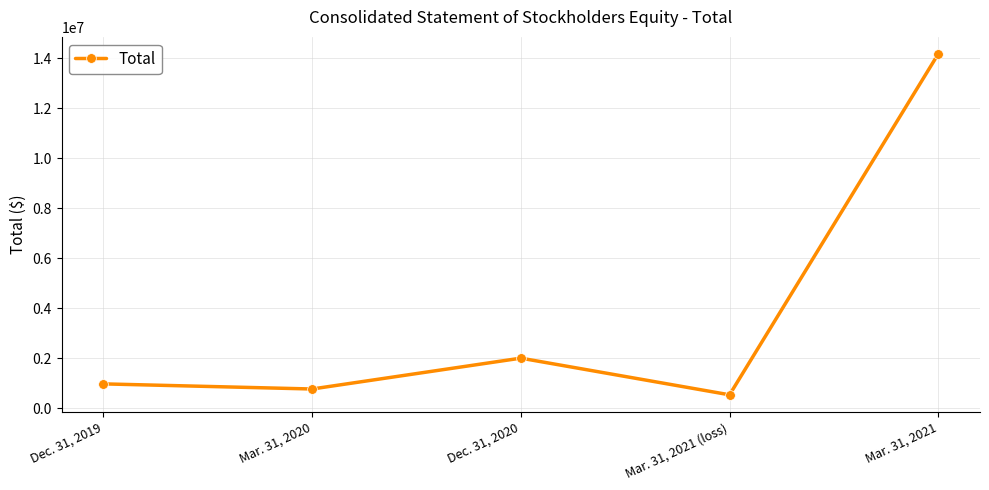

What position from the right is Mar. 31, 2021?

1